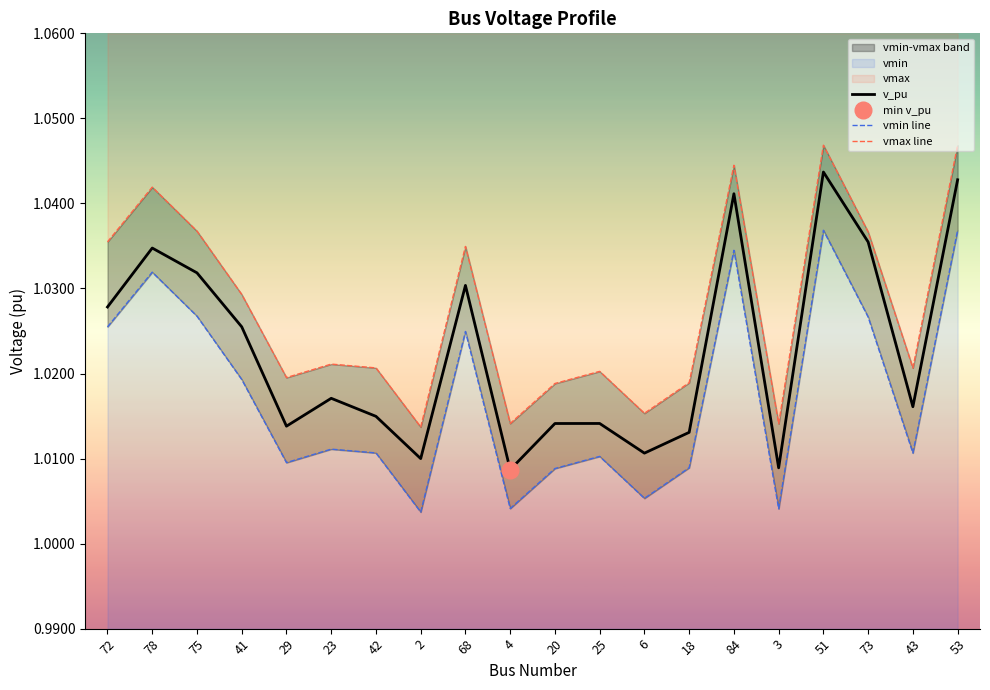

Rank the categories by vmax line value from lowest to highest.

2, 3, 4, 6, 20, 18, 29, 25, 43, 42, 23, 41, 68, 72, 73, 75, 78, 84, 51, 53